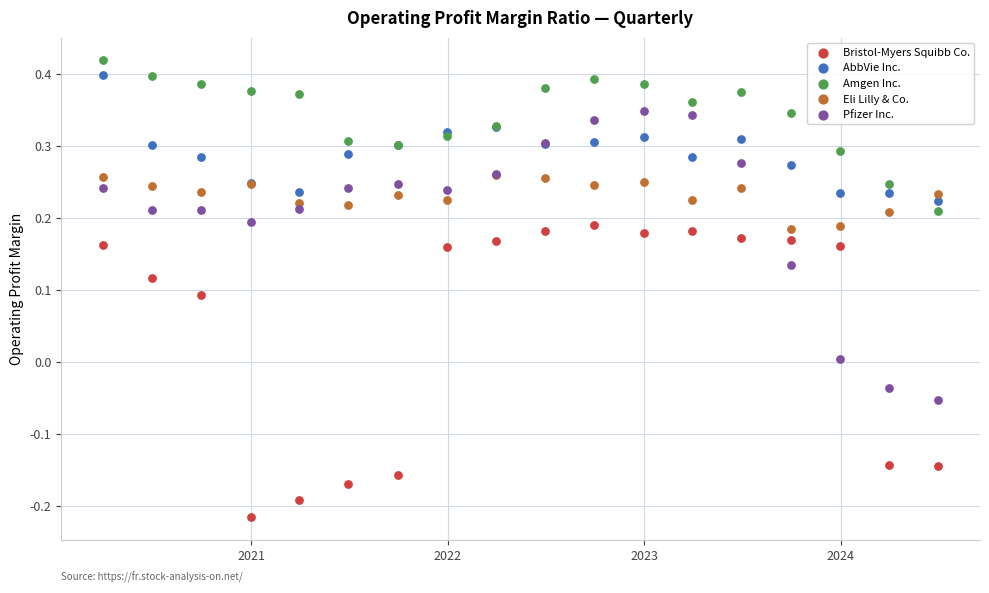

What are all the series names shown in the legend?

Bristol-Myers Squibb Co., AbbVie Inc., Amgen Inc., Eli Lilly & Co., Pfizer Inc.